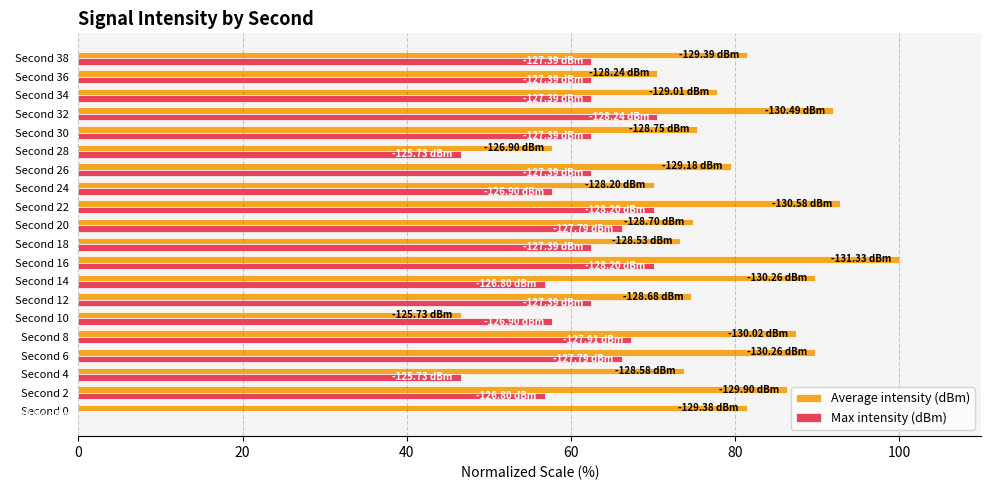

What is the maximum value shown in the chart?

100.0